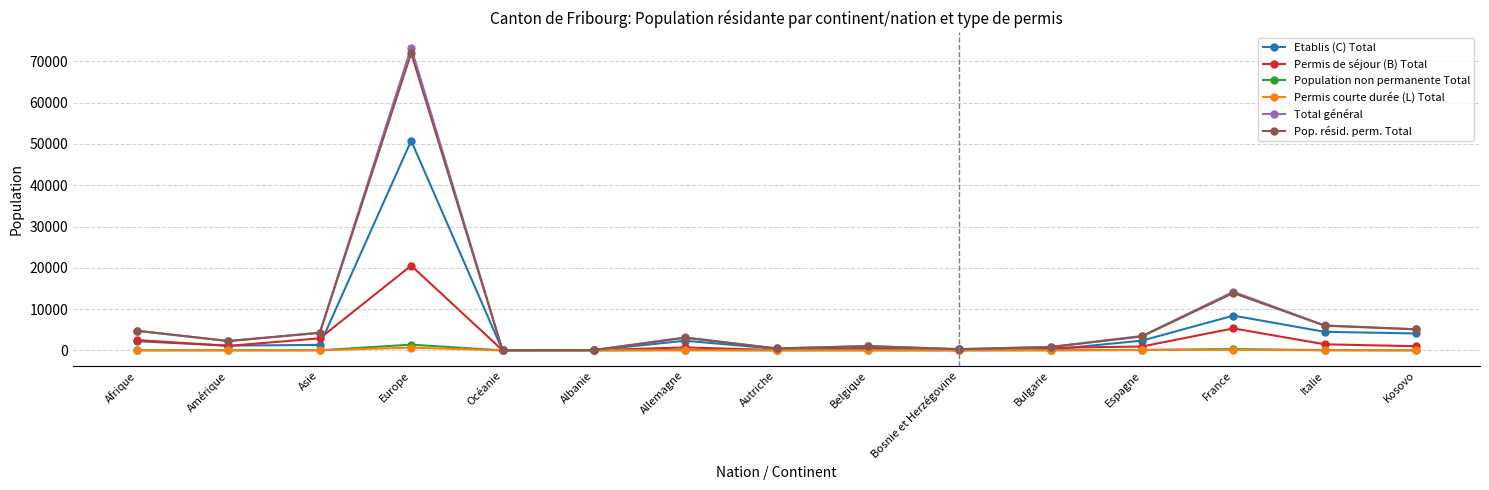

True or false: Total général has a value of 20589 at France.

False